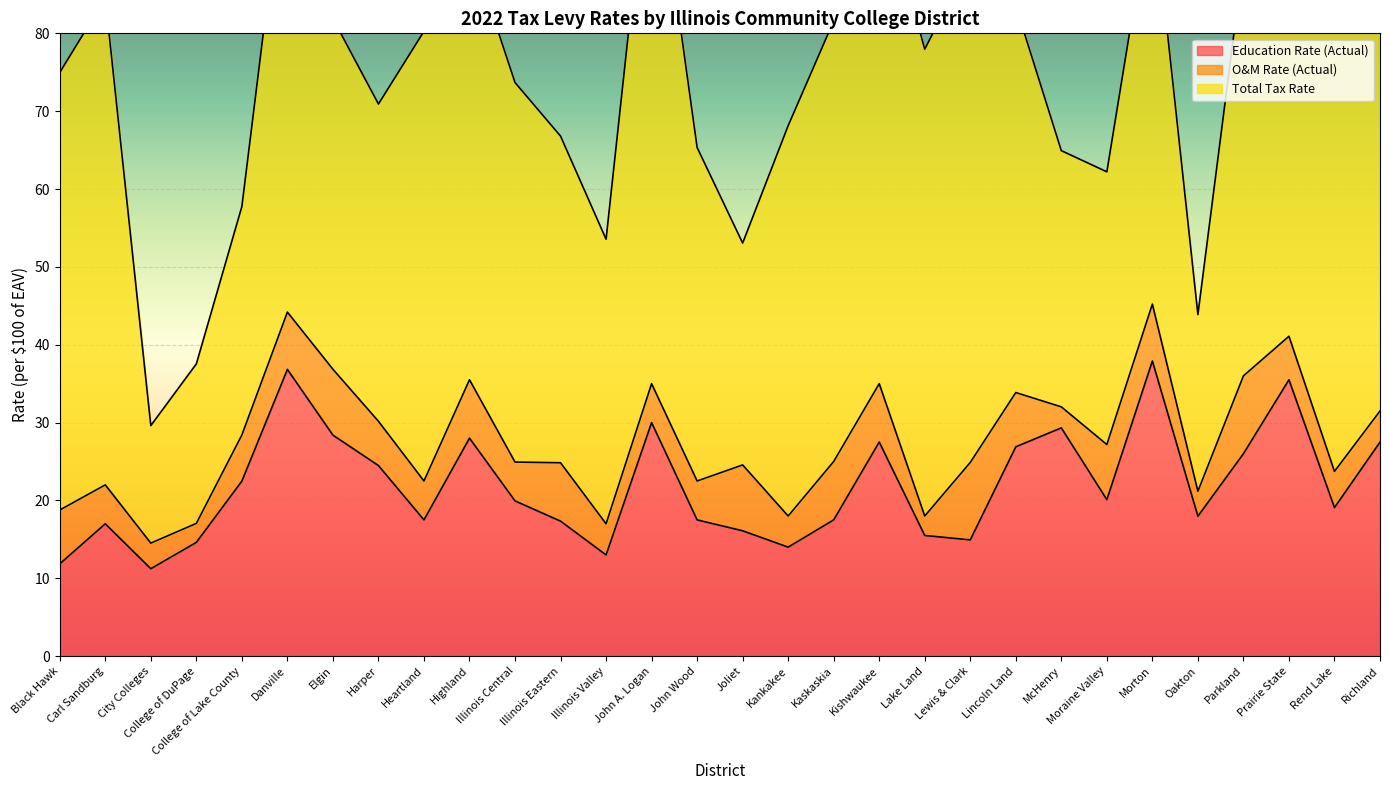

Is it true that O&M Rate (Actual) equals 9.0 at Heartland?

False